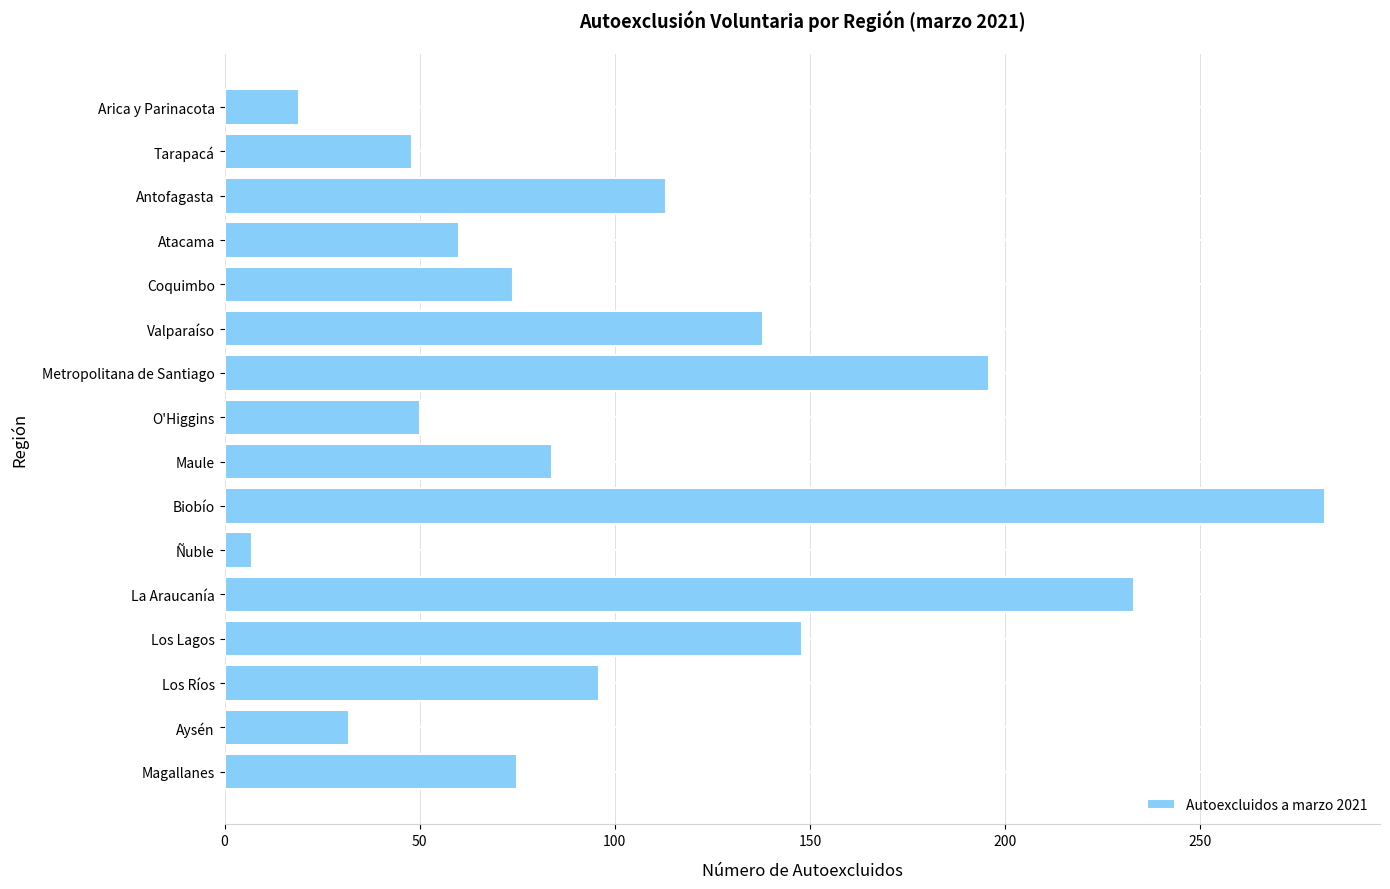

Are the bars grouped side by side (vs. stacked)?

No